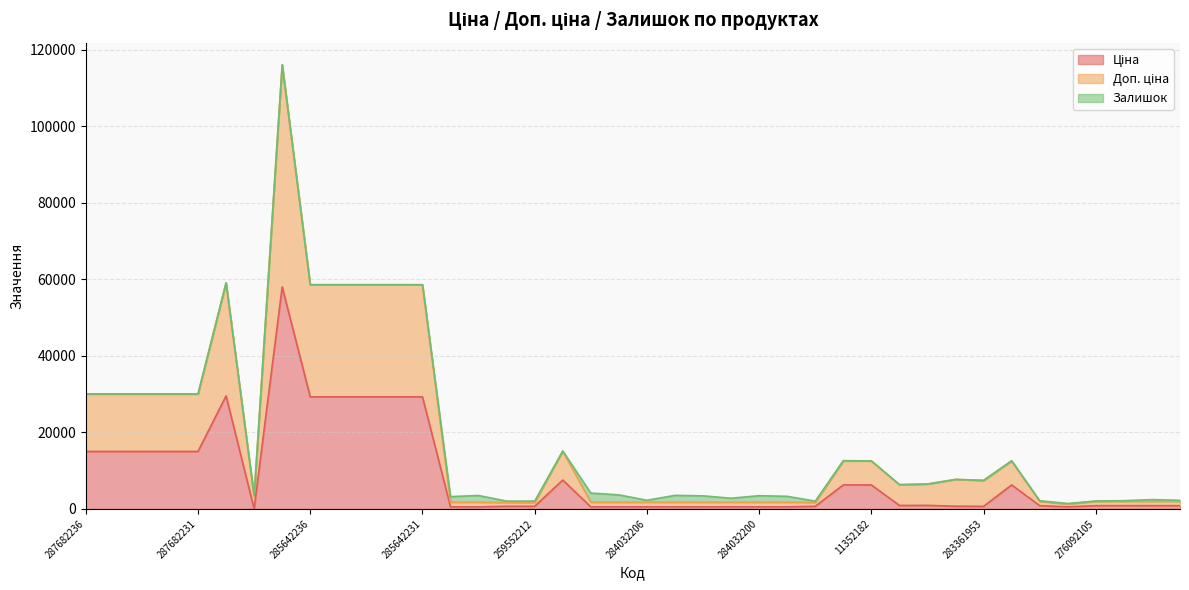

What is the spread (max minus min) of values at 284032200?

1227.2